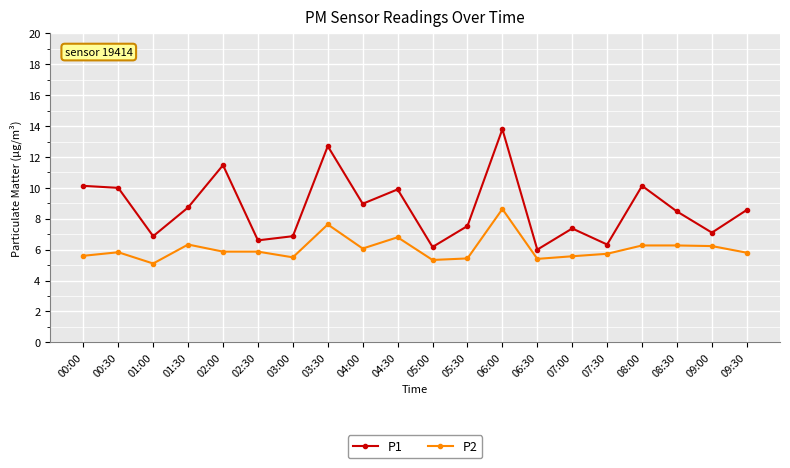

Is it true that P1 equals 3.1 at 05:00?

False